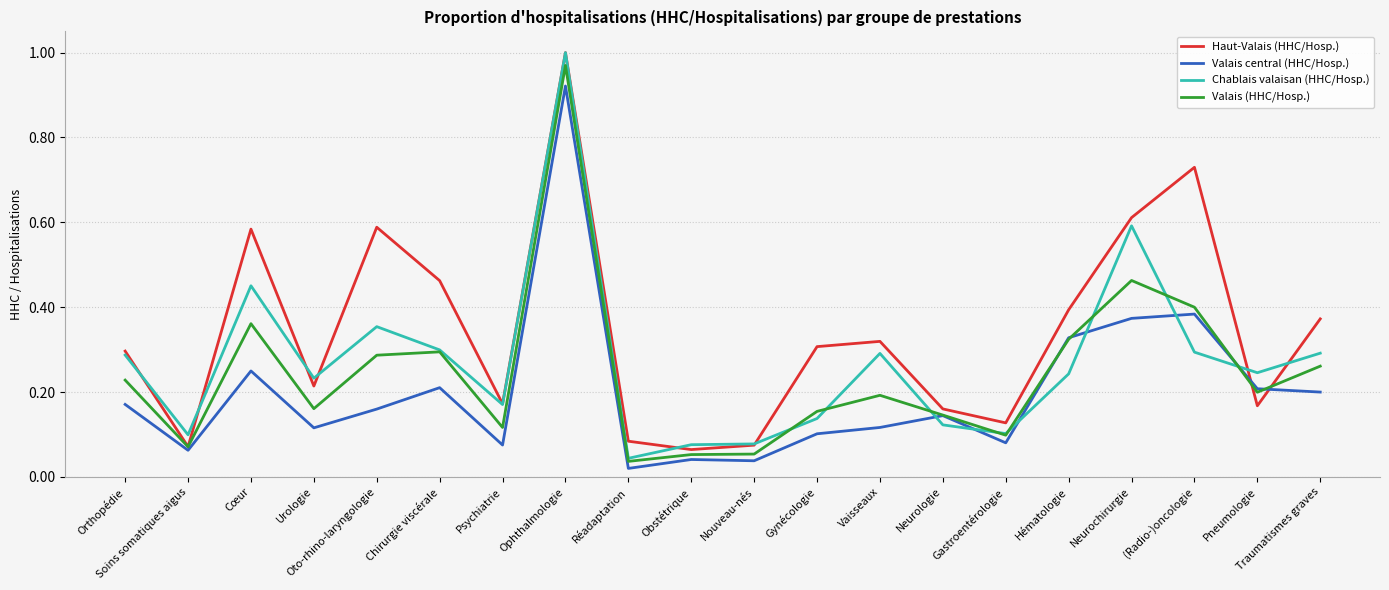

Is the value of Valais (HHC/Hosp.) at Obstétrique greater than the value of Valais central (HHC/Hosp.) at Gynécologie?

No